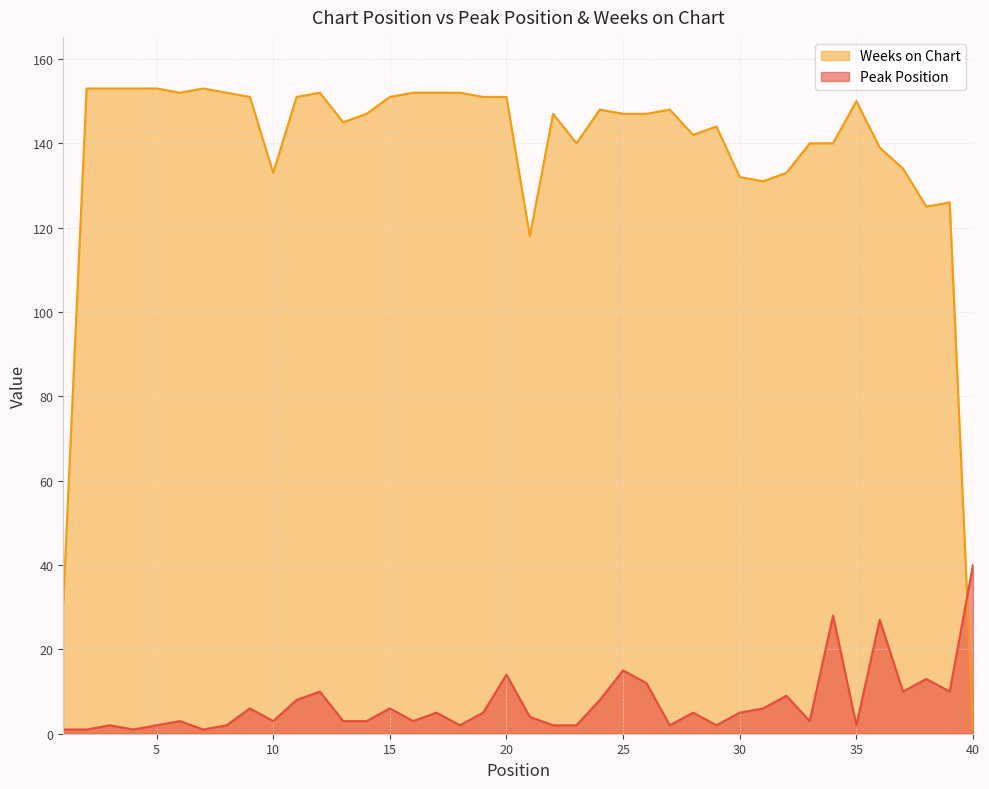

What are all the series names shown in the legend?

Weeks on Chart, Peak Position